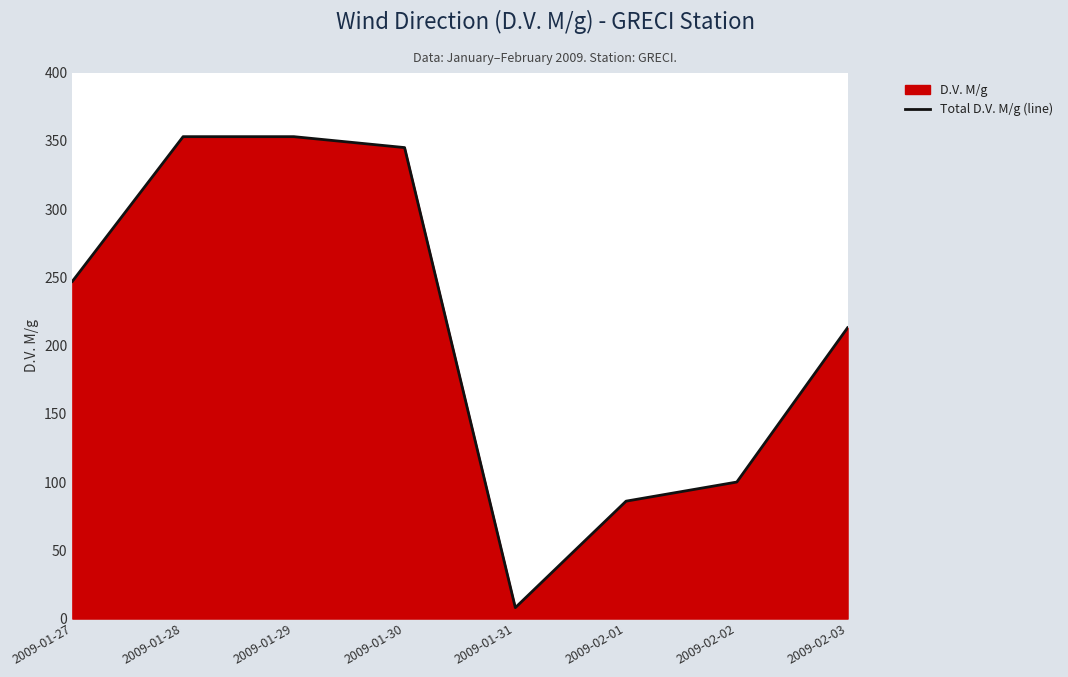

At which label does the data first exceed 247?

2009-01-28